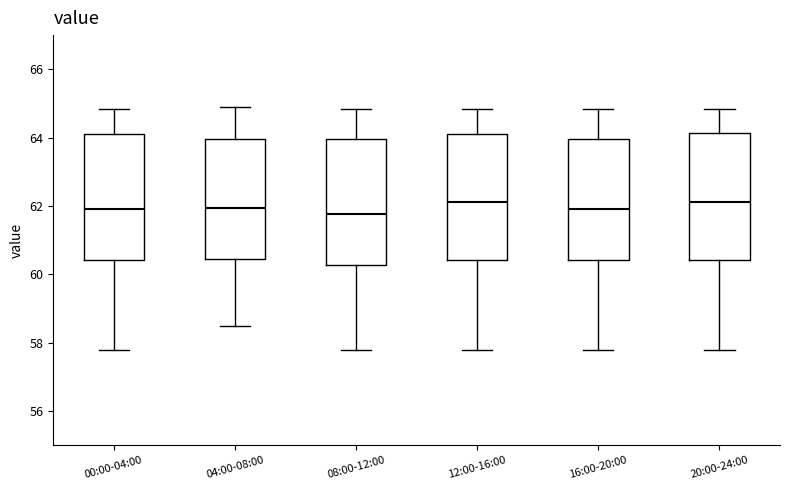

Where does the upper whisker of the box for 00:00-04:00 end on the y-axis? The values are not printed on the chart, so give them approximately, as read against the axis.

64.8